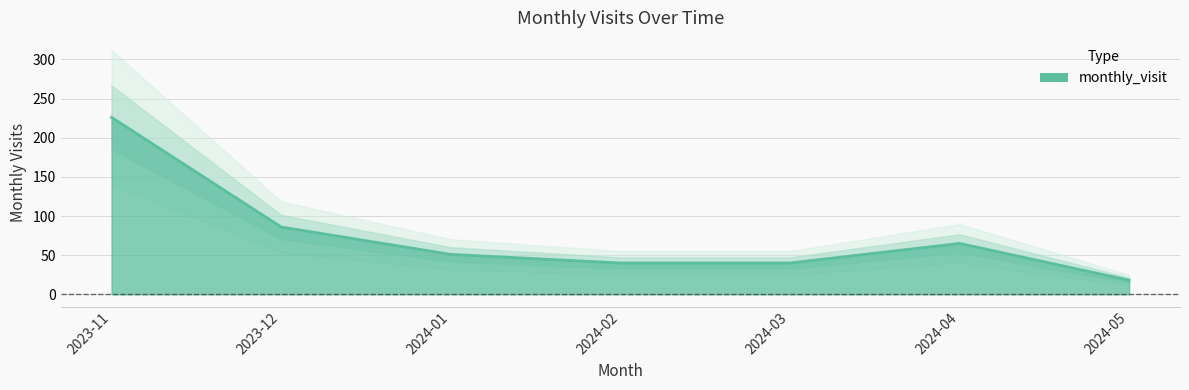

List the labels in order of value, largest first.

2023-11, 2023-12, 2024-04, 2024-01, 2024-02, 2024-03, 2024-05